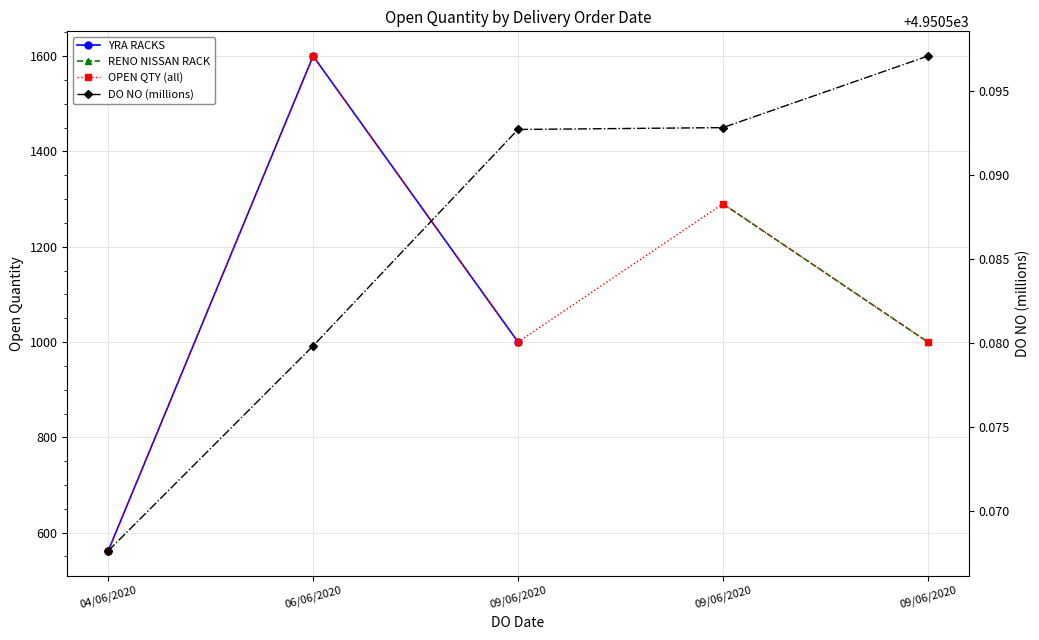

Between 09/06/2020 and 09/06/2020, which is larger?

09/06/2020